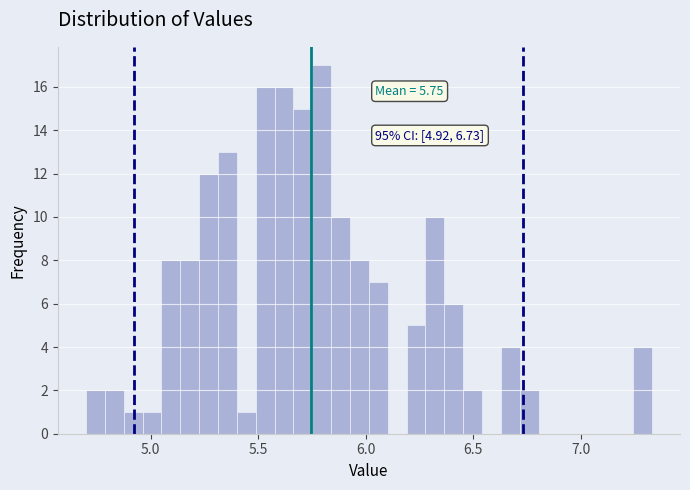

Around what value on the x-axis is the tallest bar? Give the approximate position of its centre, as read against the axis.

5.80